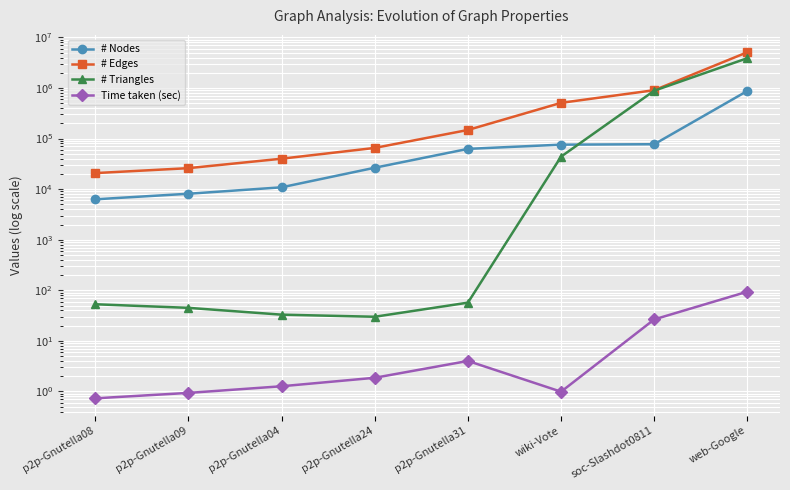

Is it true that # Nodes equals 9952.8 at p2p-Gnutella24?

False